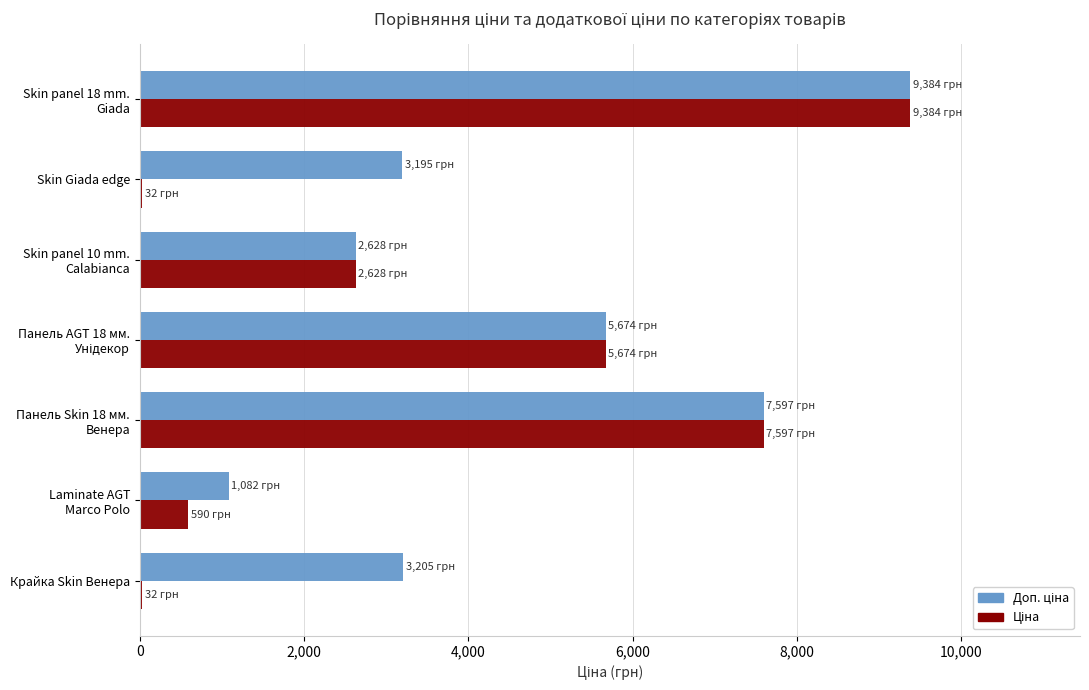

How many distinct data groups are displayed?

2